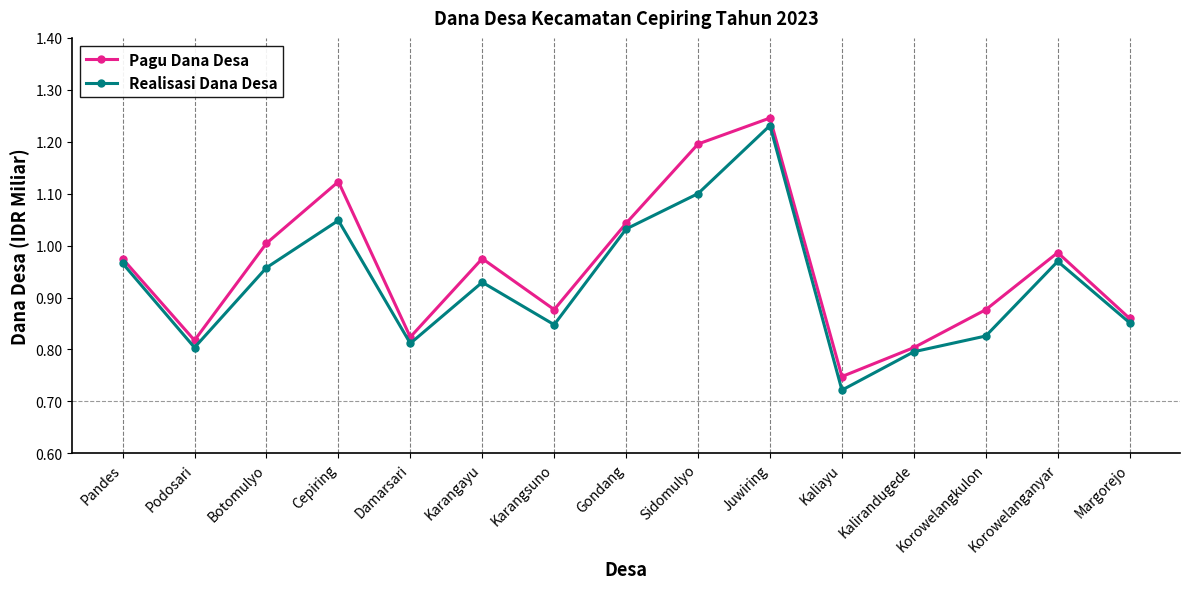

Where is the first local maximum for Pagu Dana Desa?

Cepiring